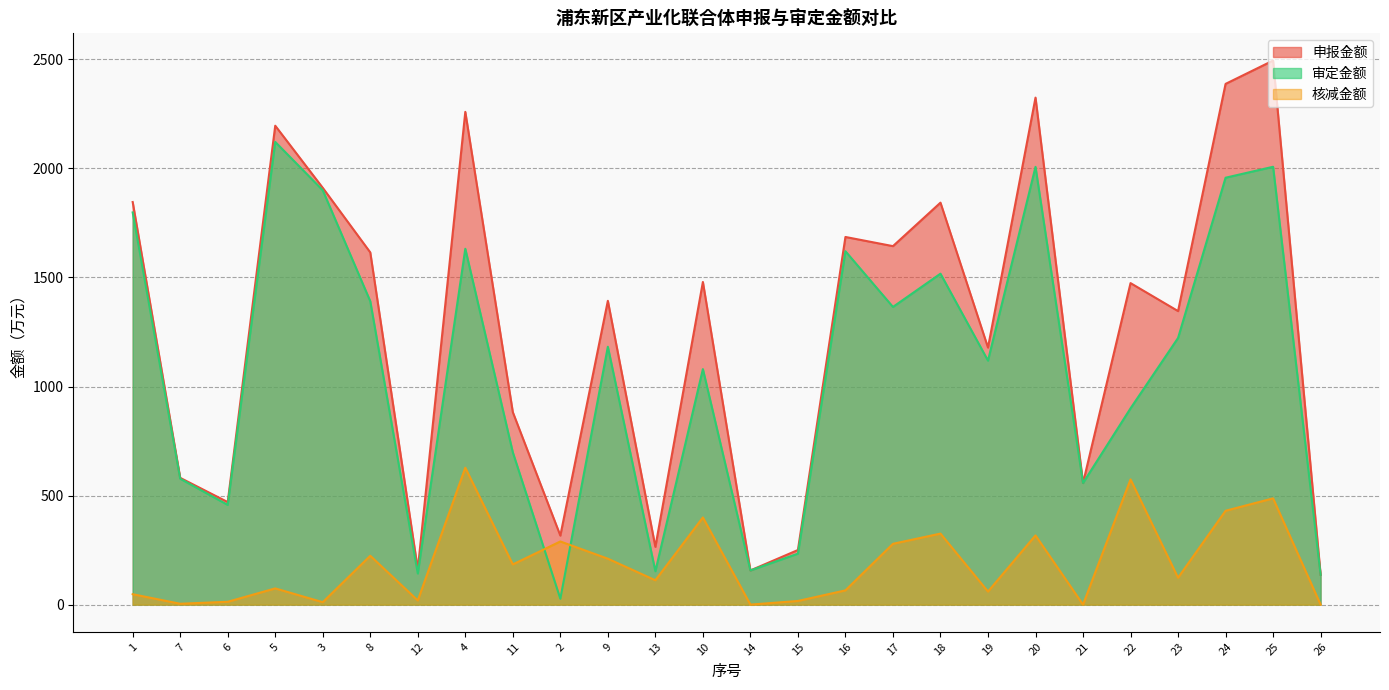

What is the spread (max minus min) of values at 8?

1391.0